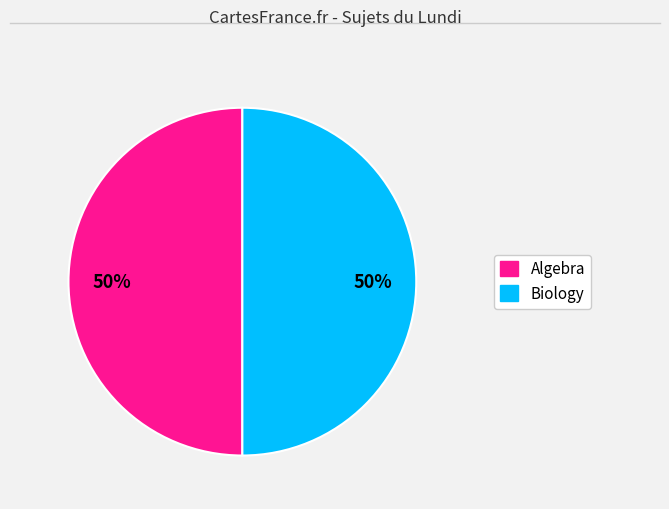

True or false: Biology accounts for 50% of the total.

True